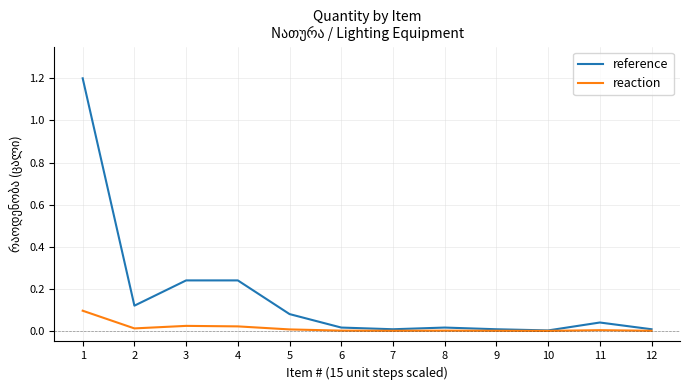

What are all the series names shown in the legend?

reference, reaction